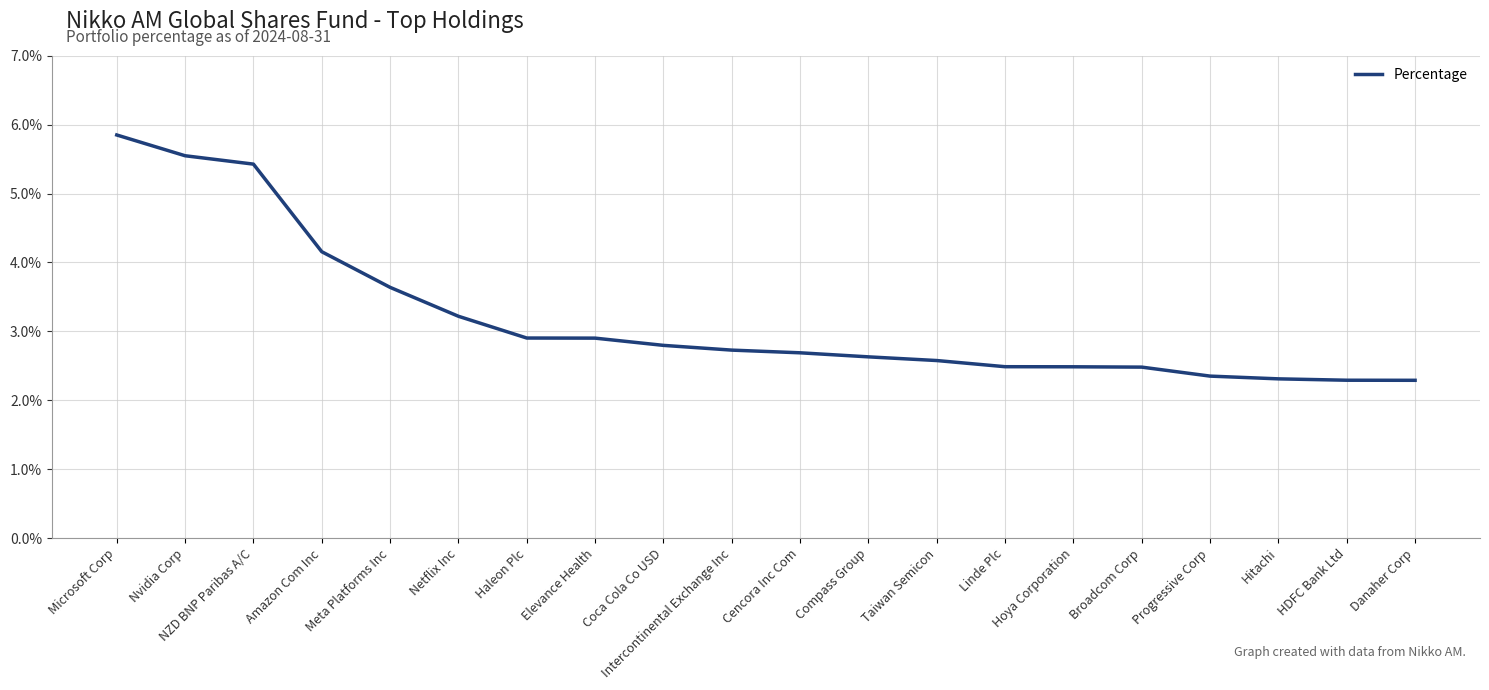

List the labels in order of value, largest first.

Microsoft Corp, Nvidia Corp, NZD BNP Paribas A/C, Amazon Com Inc, Meta Platforms Inc, Netflix Inc, Haleon Plc, Elevance Health, Coca Cola Co USD, Intercontinental Exchange Inc, Cencora Inc Com, Compass Group, Taiwan Semicon, Linde Plc, Hoya Corporation, Broadcom Corp, Progressive Corp, Hitachi, HDFC Bank Ltd, Danaher Corp